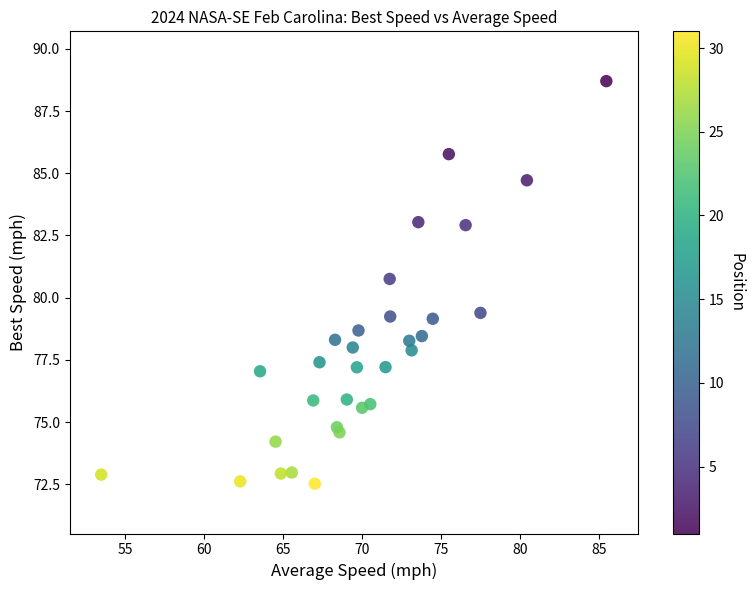

What is the range of X values (max minus min)?

32.0